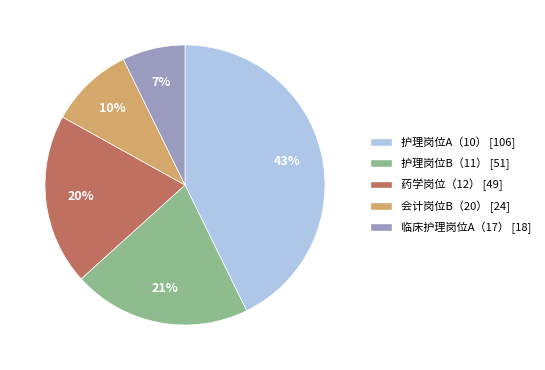

Is there any slice that represents more than half of the pie?

No